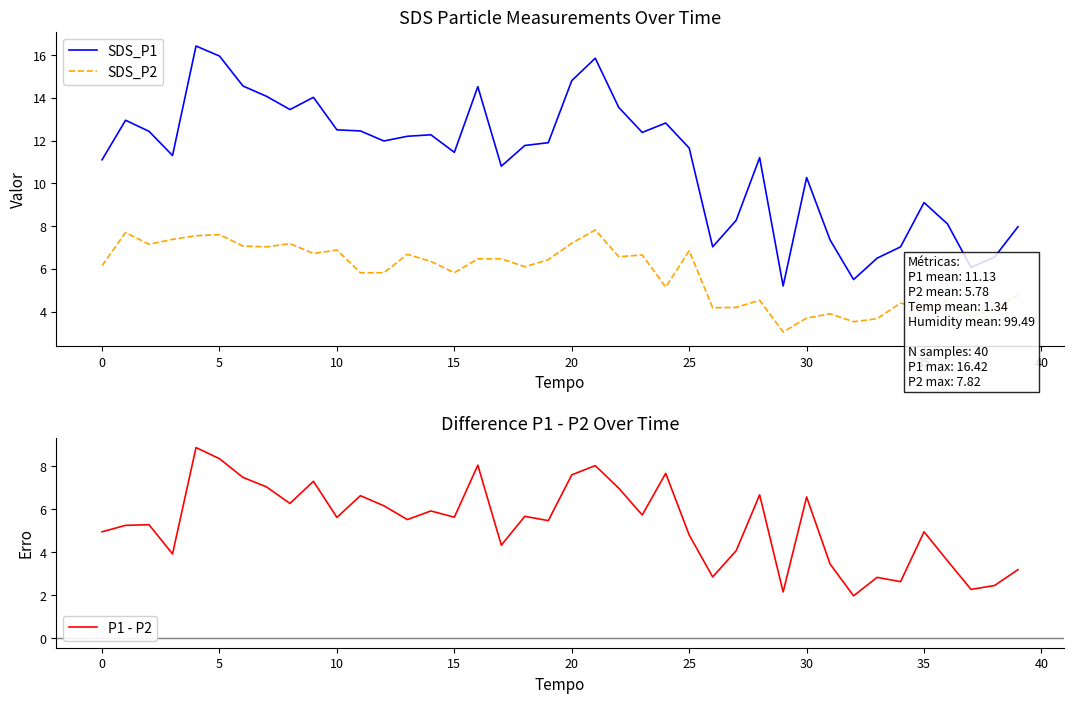

What is the highest value of the SDS_P2 series?

7.8